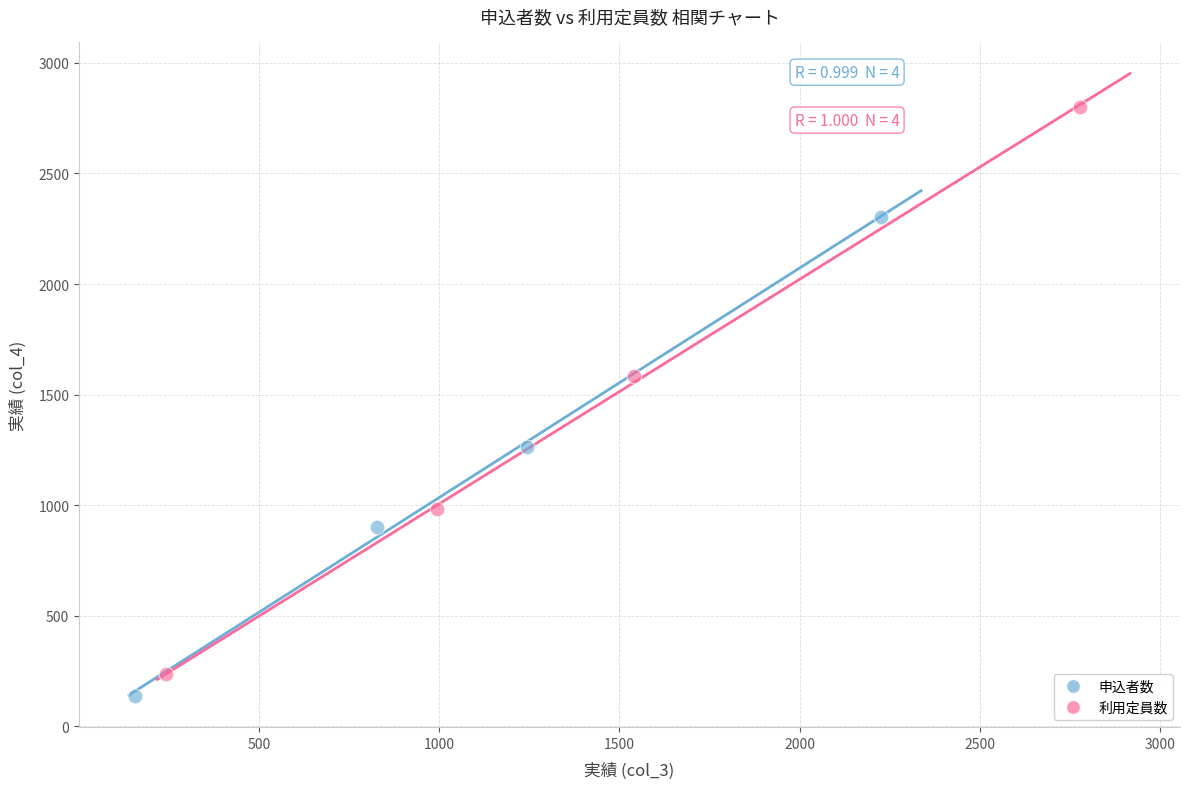

Which series reaches the maximum Y coordinate?

利用定員数